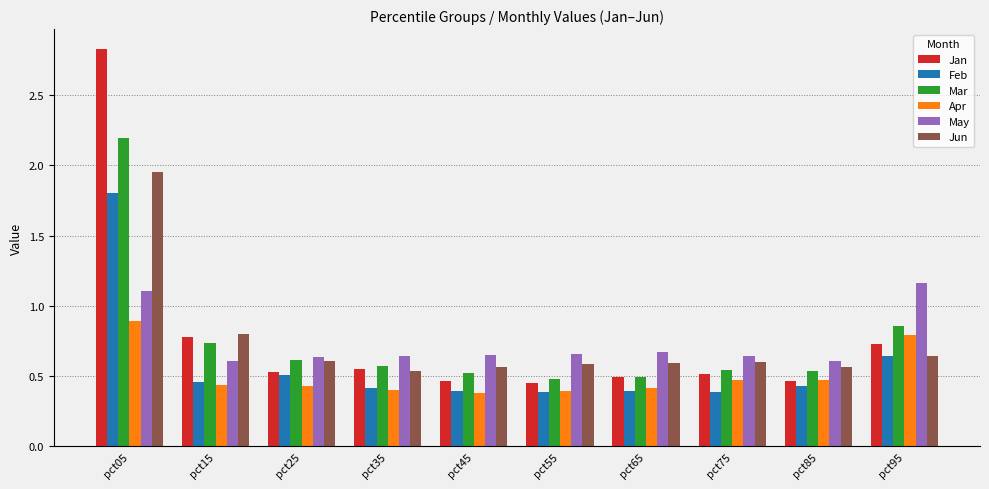

Rank the series at pct05 from highest to lowest value.

Jan, Mar, Jun, Feb, May, Apr